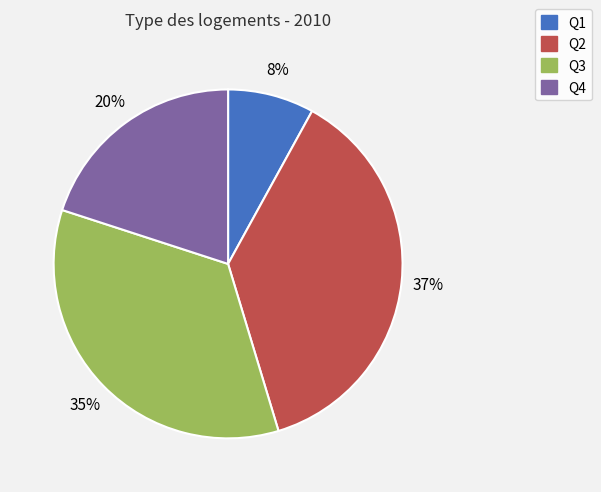

Rank the categories by value from lowest to highest.

Q1, Q4, Q3, Q2